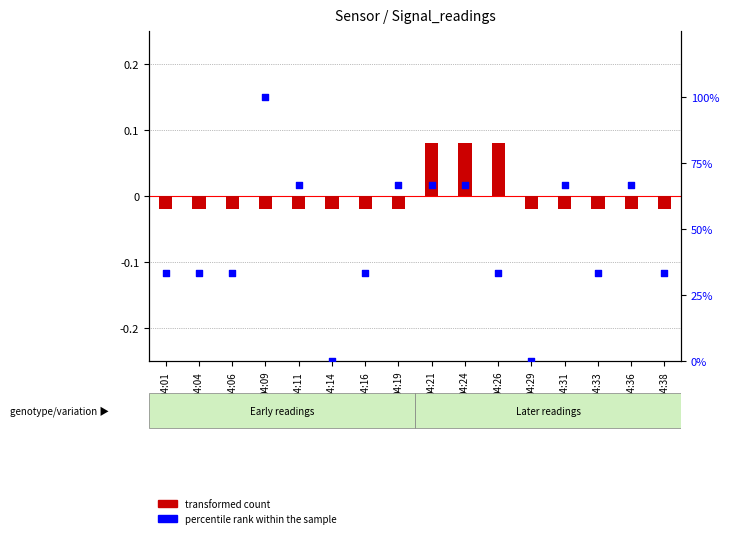

Which series has the largest total across all categories?

percentile rank within the sample